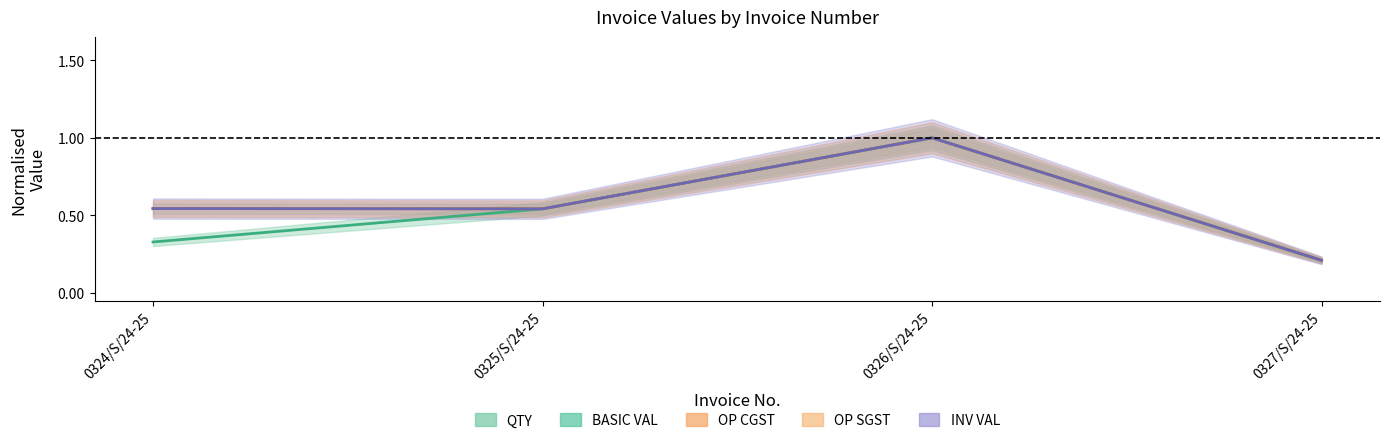

Reading left to right, what are all the values shown in this chart?

QTY: 0.3	0.5	1.0	0.2
BASIC VAL: 0.5	0.5	1.0	0.2
OP CGST: 0.5	0.5	1.0	0.2
OP SGST: 0.5	0.5	1.0	0.2
INV VAL: 0.5	0.5	1.0	0.2